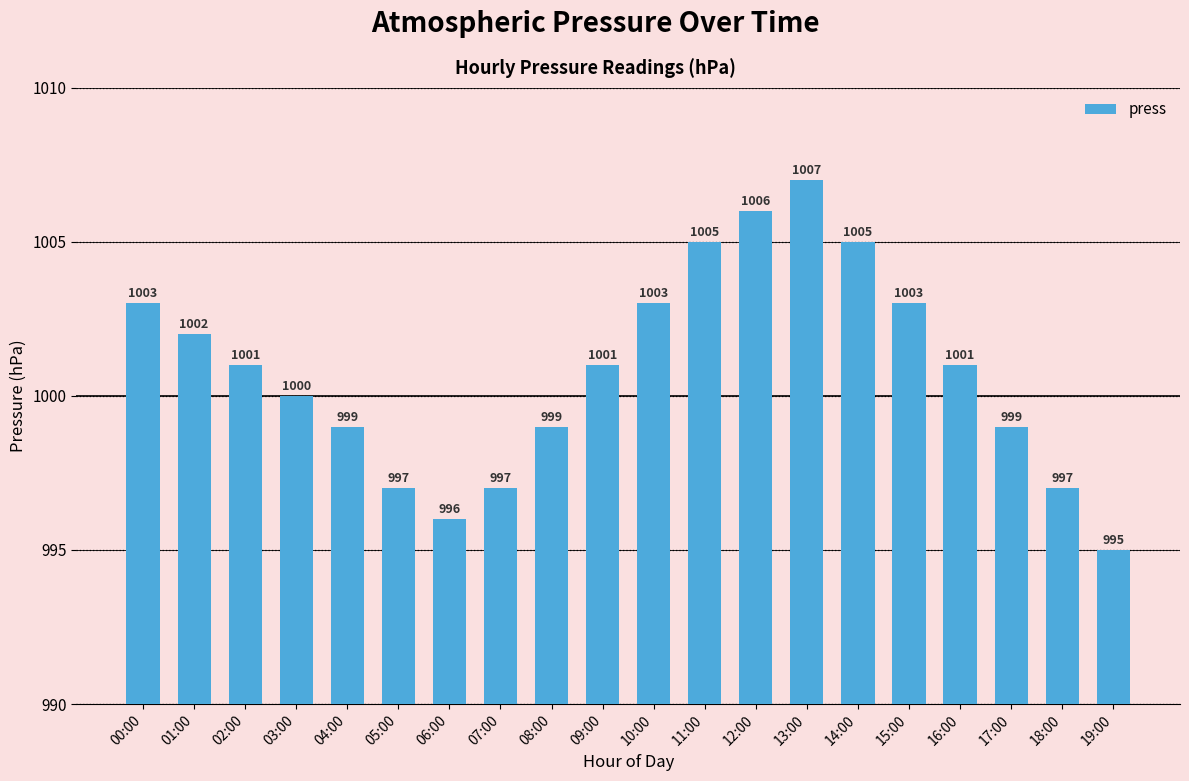

Does the chart contain any negative values?

No